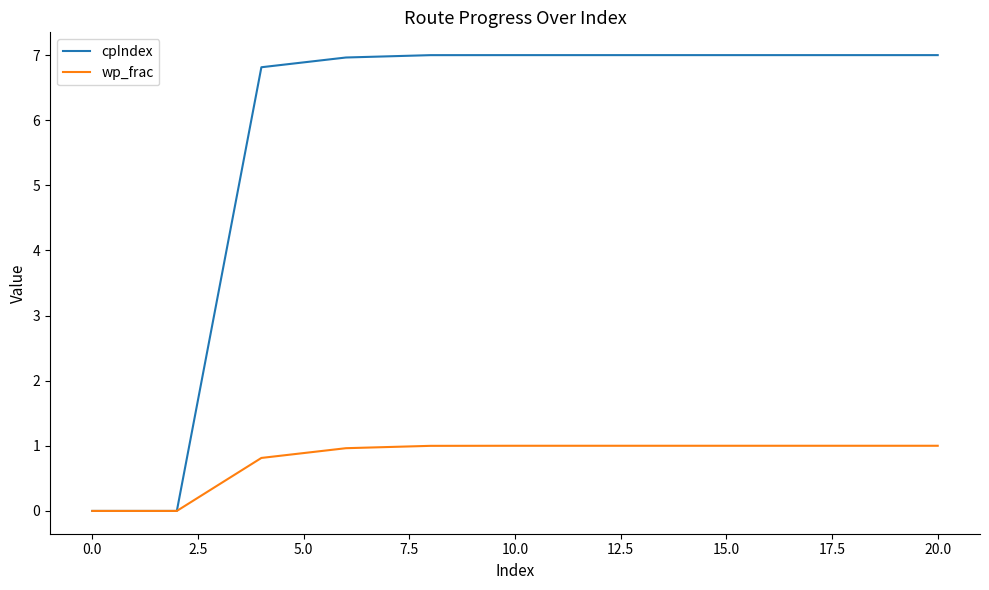

What is the difference between the maximum and minimum values in the wp_frac series?

1.0